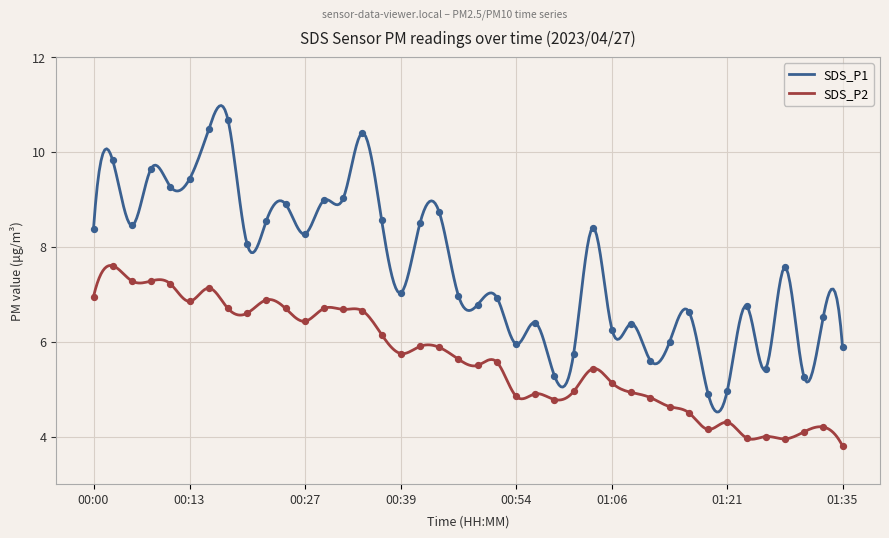

What is the total value across all series at 00:34?

17.1